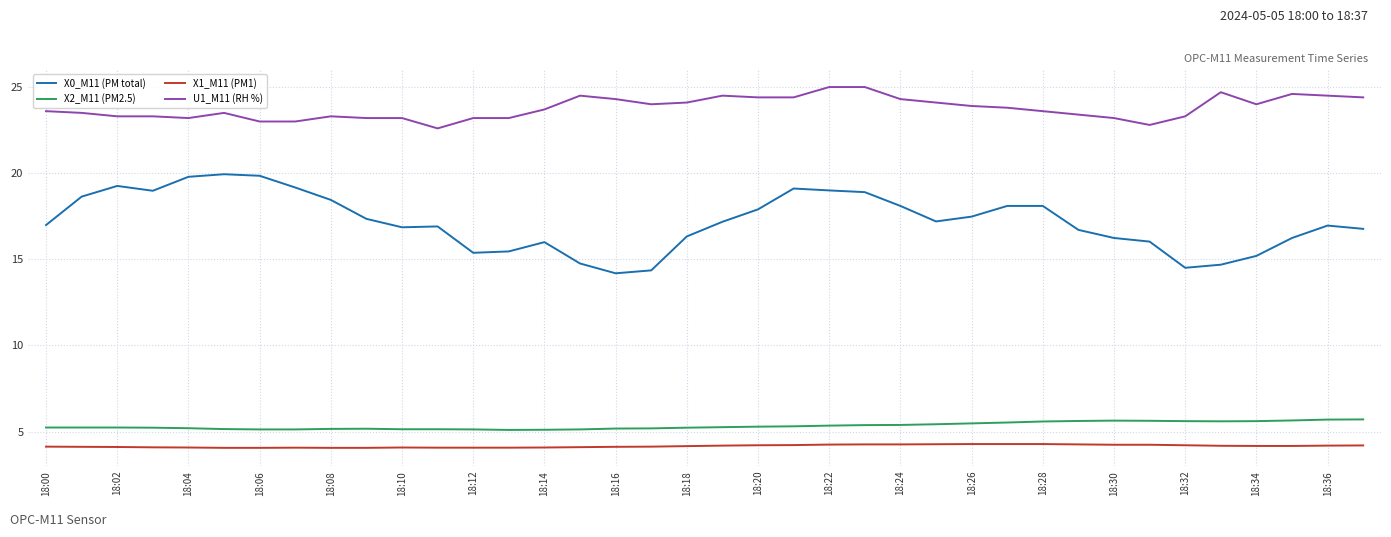

Which series has the largest range (max minus min)?

X0_M11 (PM total)